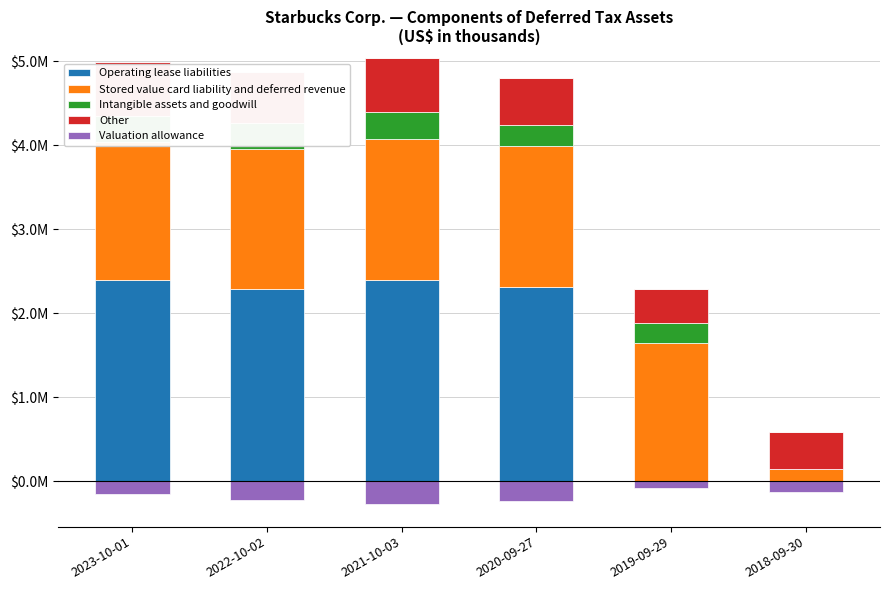

The value of Intangible assets and goodwill at 2022-10-02 is 431558. True or false?

False